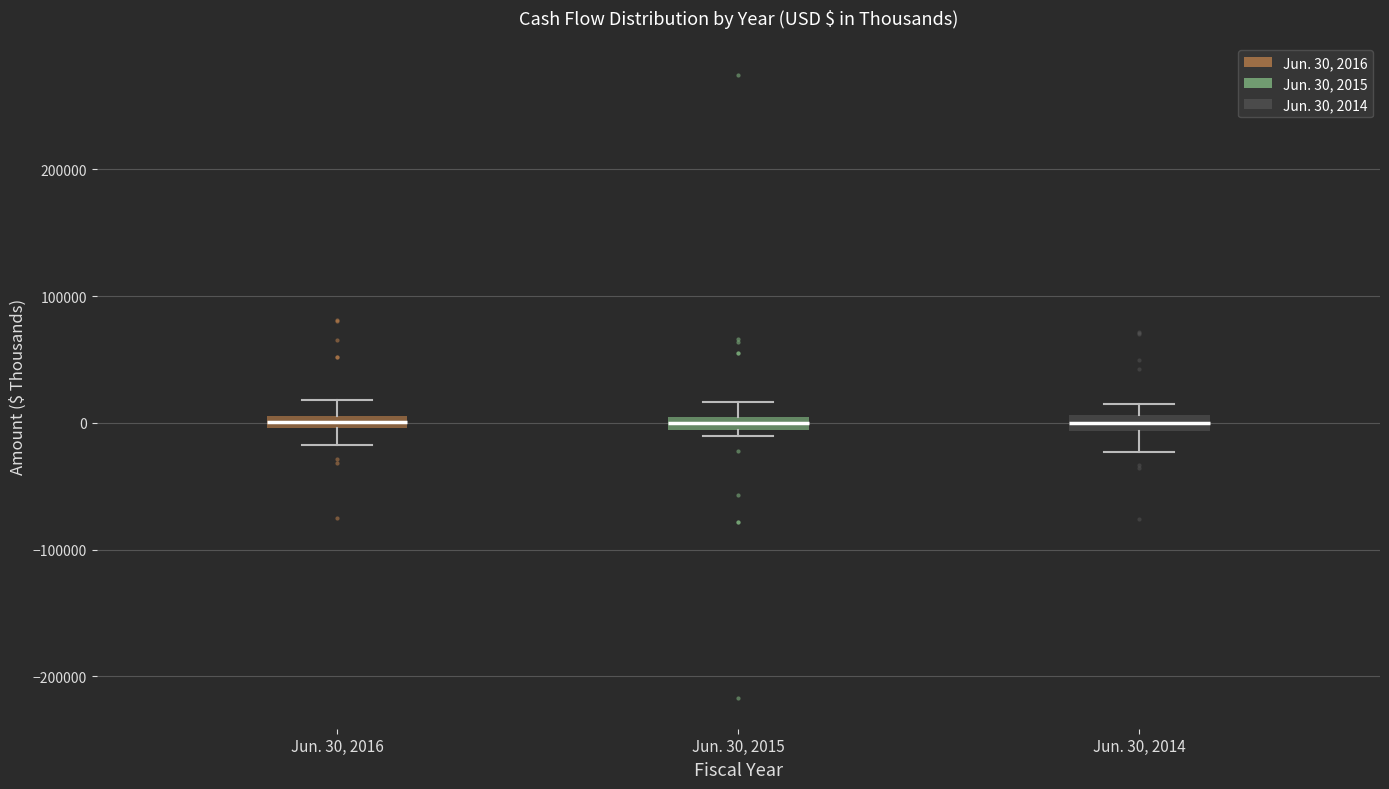

Where is the lower edge of the box for Jun. 30, 2016 on the y-axis? The values are not printed on the chart, so give them approximately, as read against the axis.

0